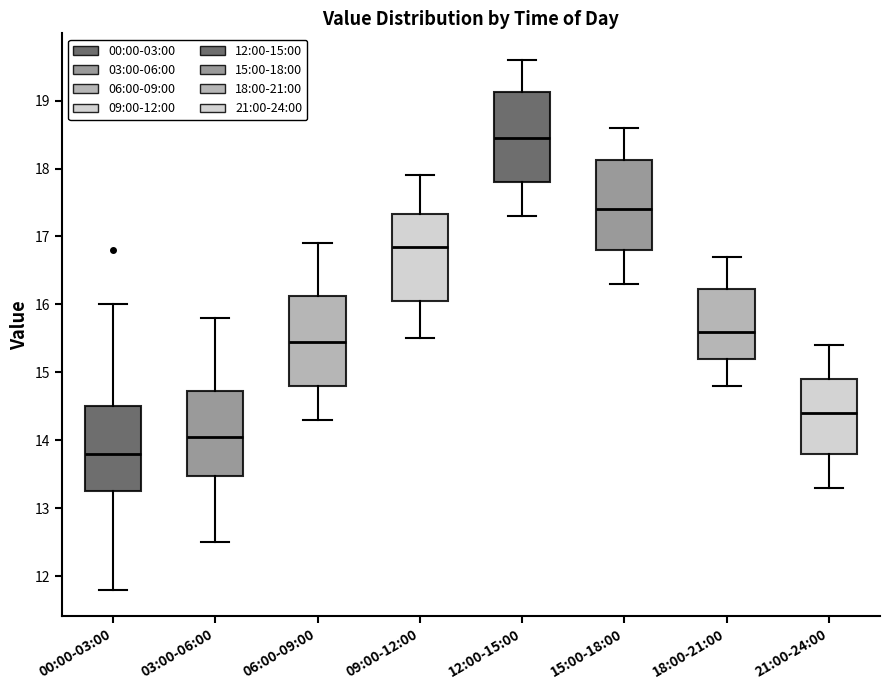

Reading left to right, transcribe this box plot: for each box, give where its median line is, the range the box spans, and where its two whiskers end, as read against the y-axis. The values are not printed on the chart, so give them approximately, as read against the axis.

00:00-03:00: median 13.8, box 13.3 to 14.5, whiskers 11.8 to 16.0
03:00-06:00: median 14.1, box 13.5 to 14.7, whiskers 12.5 to 15.8
06:00-09:00: median 15.5, box 14.8 to 16.1, whiskers 14.3 to 16.9
09:00-12:00: median 16.9, box 16.1 to 17.3, whiskers 15.5 to 17.9
12:00-15:00: median 18.5, box 17.8 to 19.1, whiskers 17.3 to 19.6
15:00-18:00: median 17.4, box 16.8 to 18.1, whiskers 16.3 to 18.6
18:00-21:00: median 15.6, box 15.2 to 16.2, whiskers 14.8 to 16.7
21:00-24:00: median 14.4, box 13.8 to 14.9, whiskers 13.3 to 15.4